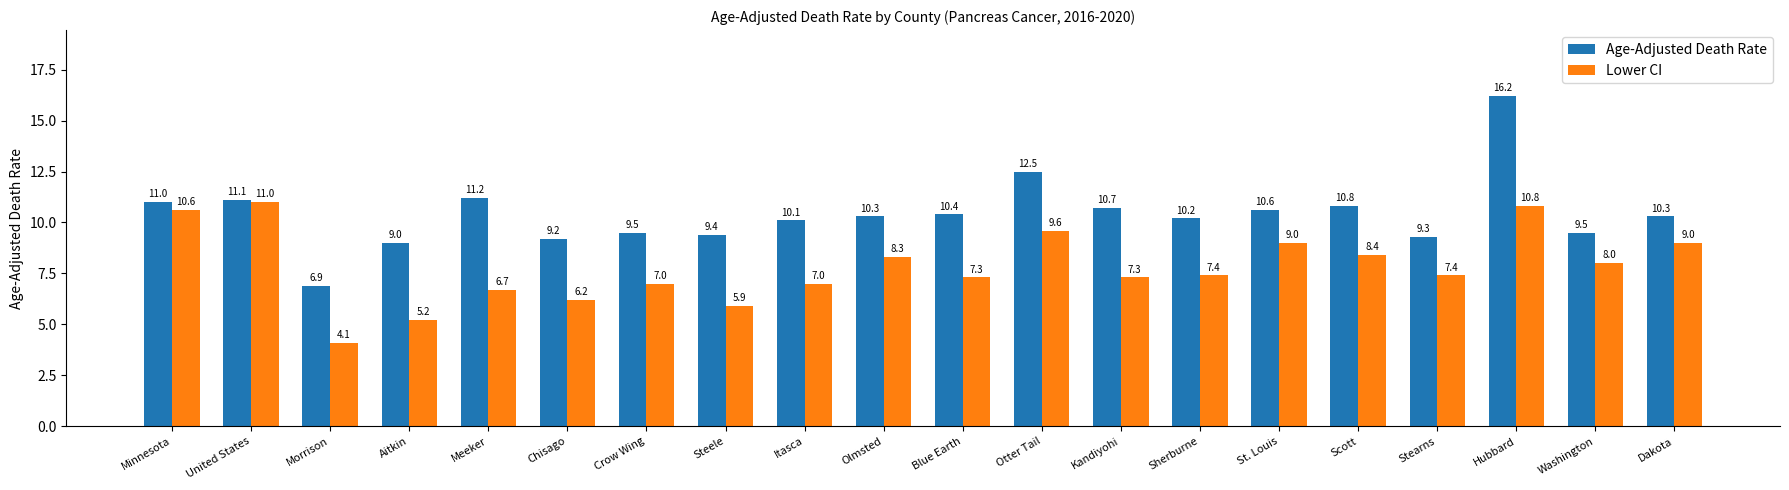

Reading left to right, what are all the values shown in this chart?

Age-Adjusted Death Rate: 11.0	11.1	6.9	9.0	11.2	9.2	9.5	9.4	10.1	10.3	10.4	12.5	10.7	10.2	10.6	10.8	9.3	16.2	9.5	10.3
Lower CI: 10.6	11.0	4.1	5.2	6.7	6.2	7.0	5.9	7.0	8.3	7.3	9.6	7.3	7.4	9.0	8.4	7.4	10.8	8.0	9.0